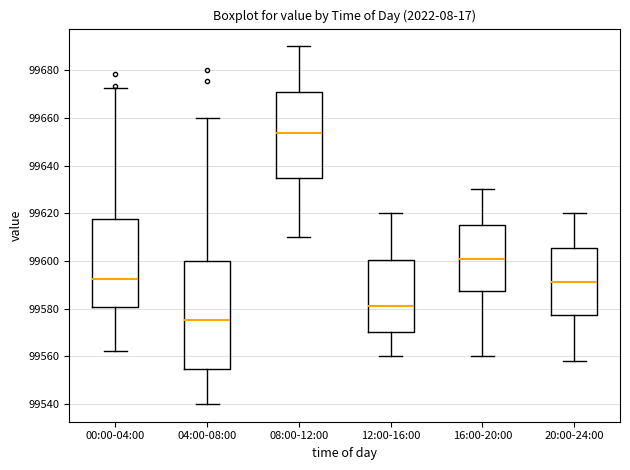

Where is the upper edge of the box for 16:00-20:00 on the y-axis? The values are not printed on the chart, so give them approximately, as read against the axis.

99616